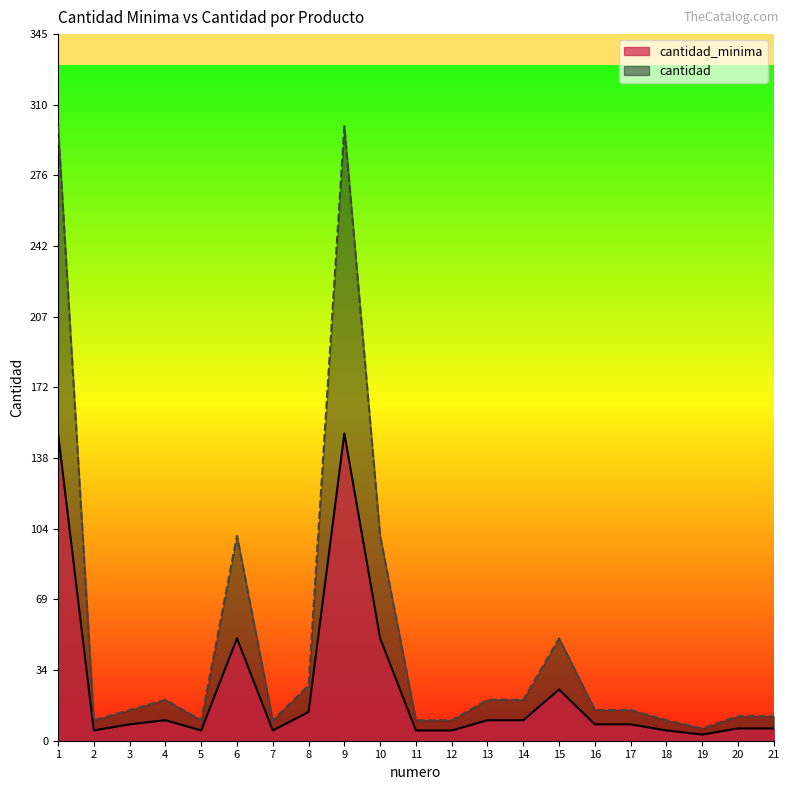

At which label does cantidad first exceed 15?

1